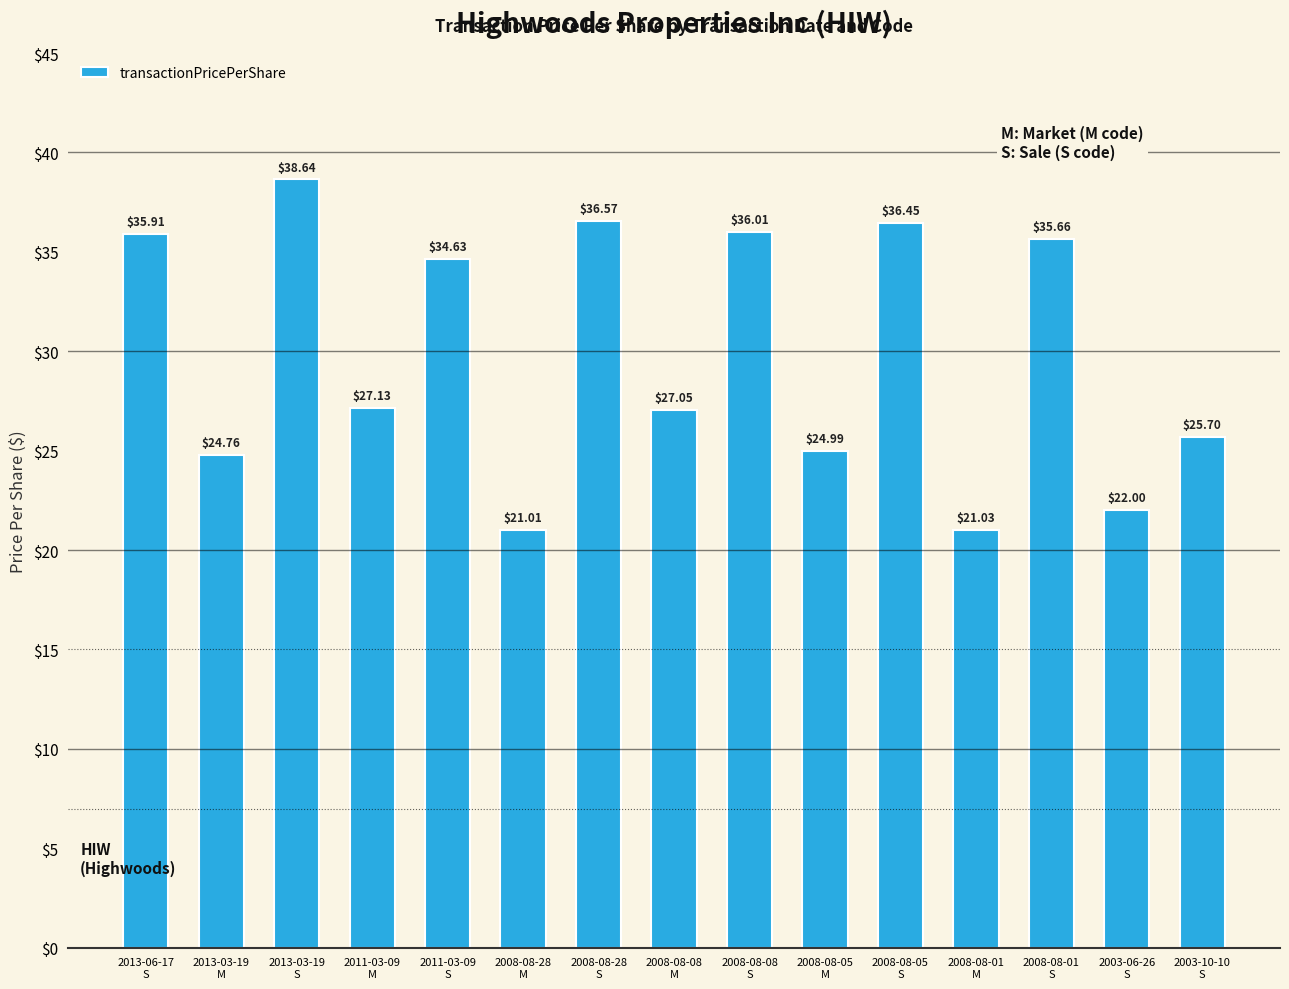

What is the difference between the second highest and second lowest values?

15.5